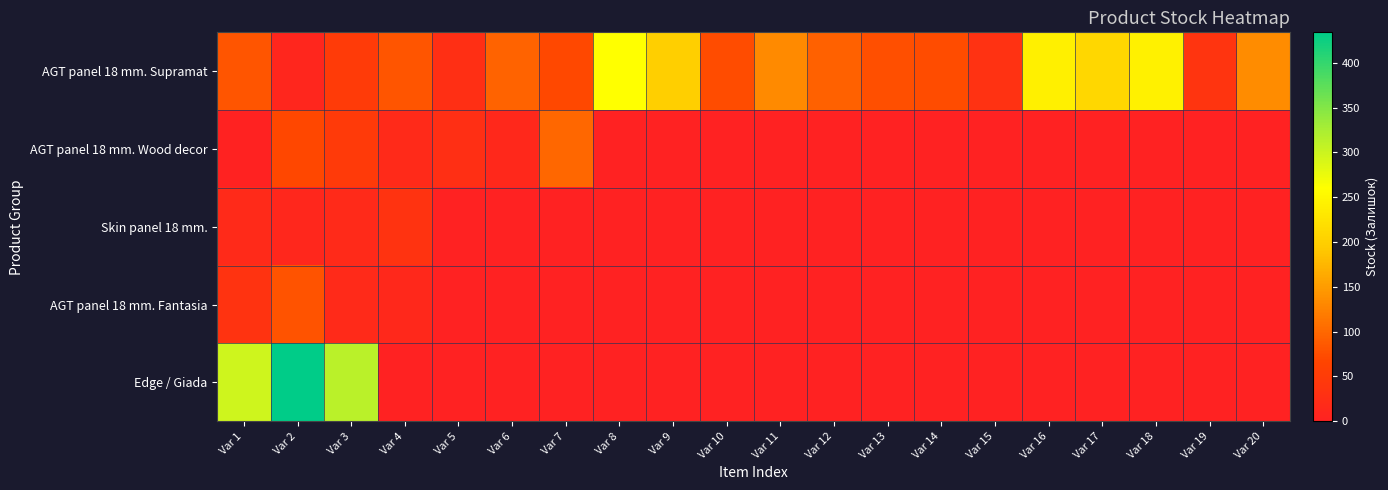

Reading left to right, what are all the values shown in this chart?

AGT panel 18 mm. Supramat: Var 1=82	Var 2=9	Var 3=50	Var 4=82	Var 5=26	Var 6=96	Var 7=71	Var 8=260	Var 9=200	Var 10=73	Var 11=133	Var 12=94	Var 13=77	Var 14=73	Var 15=31	Var 16=242	Var 17=210	Var 18=243	Var 19=36	Var 20=135
AGT panel 18 mm. Wood decor: Var 1=2	Var 2=68	Var 3=49	Var 4=17	Var 5=27	Var 6=12	Var 7=99	Var 8=0	Var 9=0	Var 10=0	Var 11=0	Var 12=0	Var 13=0	Var 14=0	Var 15=0	Var 16=0	Var 17=0	Var 18=0	Var 19=0	Var 20=0
Skin panel 18 mm.: Var 1=18	Var 2=11	Var 3=18	Var 4=34	Var 5=0	Var 6=0	Var 7=0	Var 8=0	Var 9=0	Var 10=0	Var 11=0	Var 12=0	Var 13=0	Var 14=0	Var 15=0	Var 16=0	Var 17=0	Var 18=0	Var 19=0	Var 20=0
AGT panel 18 mm. Fantasia: Var 1=34	Var 2=81	Var 3=17	Var 4=12	Var 5=0	Var 6=0	Var 7=0	Var 8=0	Var 9=0	Var 10=0	Var 11=0	Var 12=0	Var 13=0	Var 14=0	Var 15=0	Var 16=0	Var 17=0	Var 18=0	Var 19=0	Var 20=0
Edge / Giada: Var 1=298	Var 2=434	Var 3=313	Var 4=0	Var 5=0	Var 6=0	Var 7=0	Var 8=0	Var 9=0	Var 10=0	Var 11=0	Var 12=0	Var 13=0	Var 14=0	Var 15=0	Var 16=0	Var 17=0	Var 18=0	Var 19=0	Var 20=0